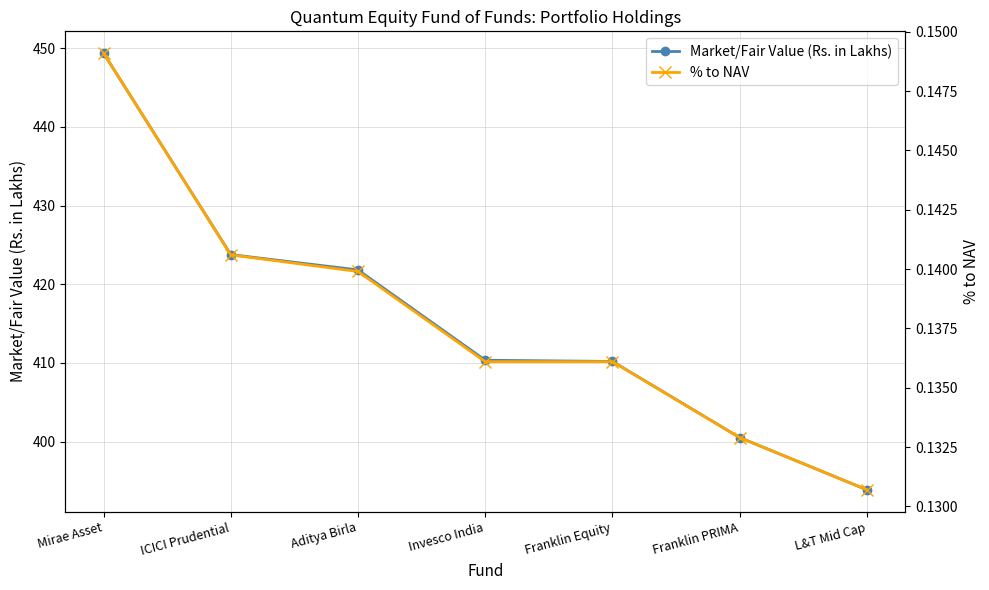

True or false: % to NAV has a value of 0.1 at Mirae Asset.

True